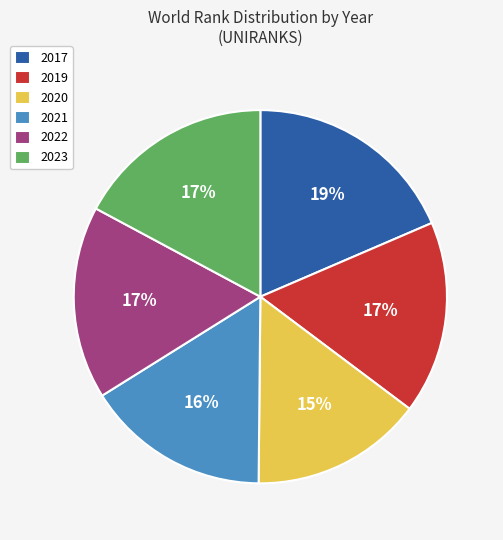

To the nearest percent, what is the average slice percentage?

17%